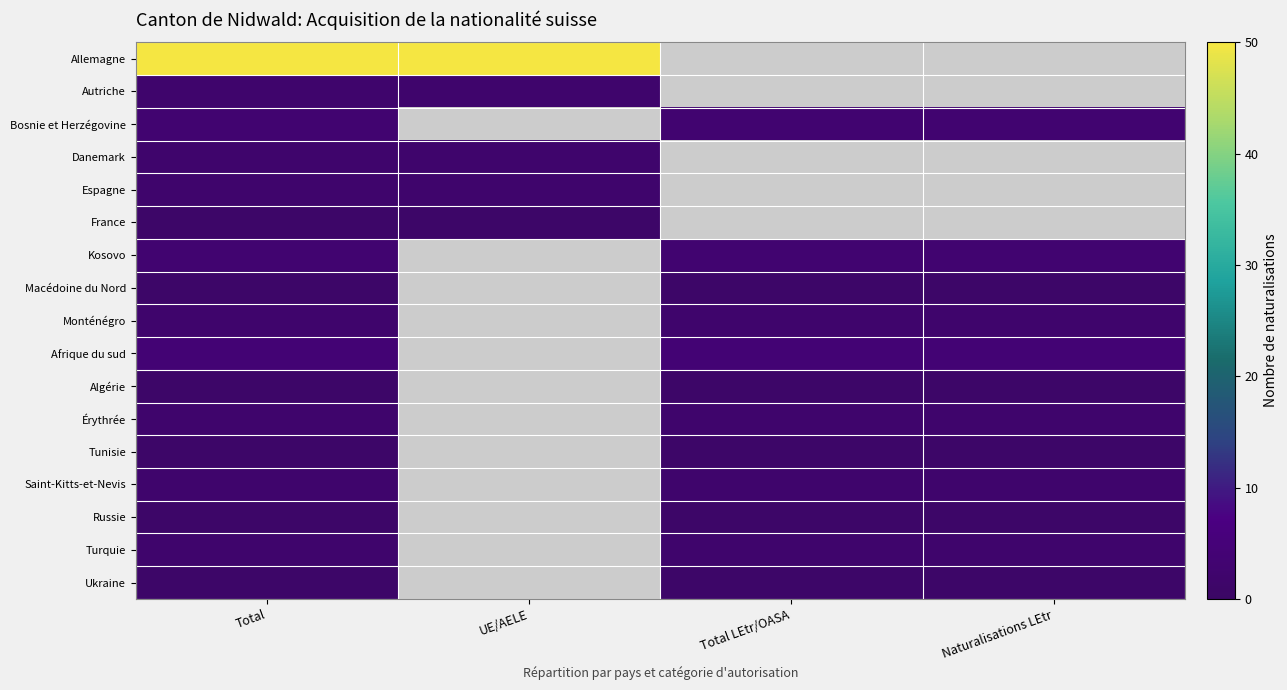

At how many categories does at least one series exceed 19?

2